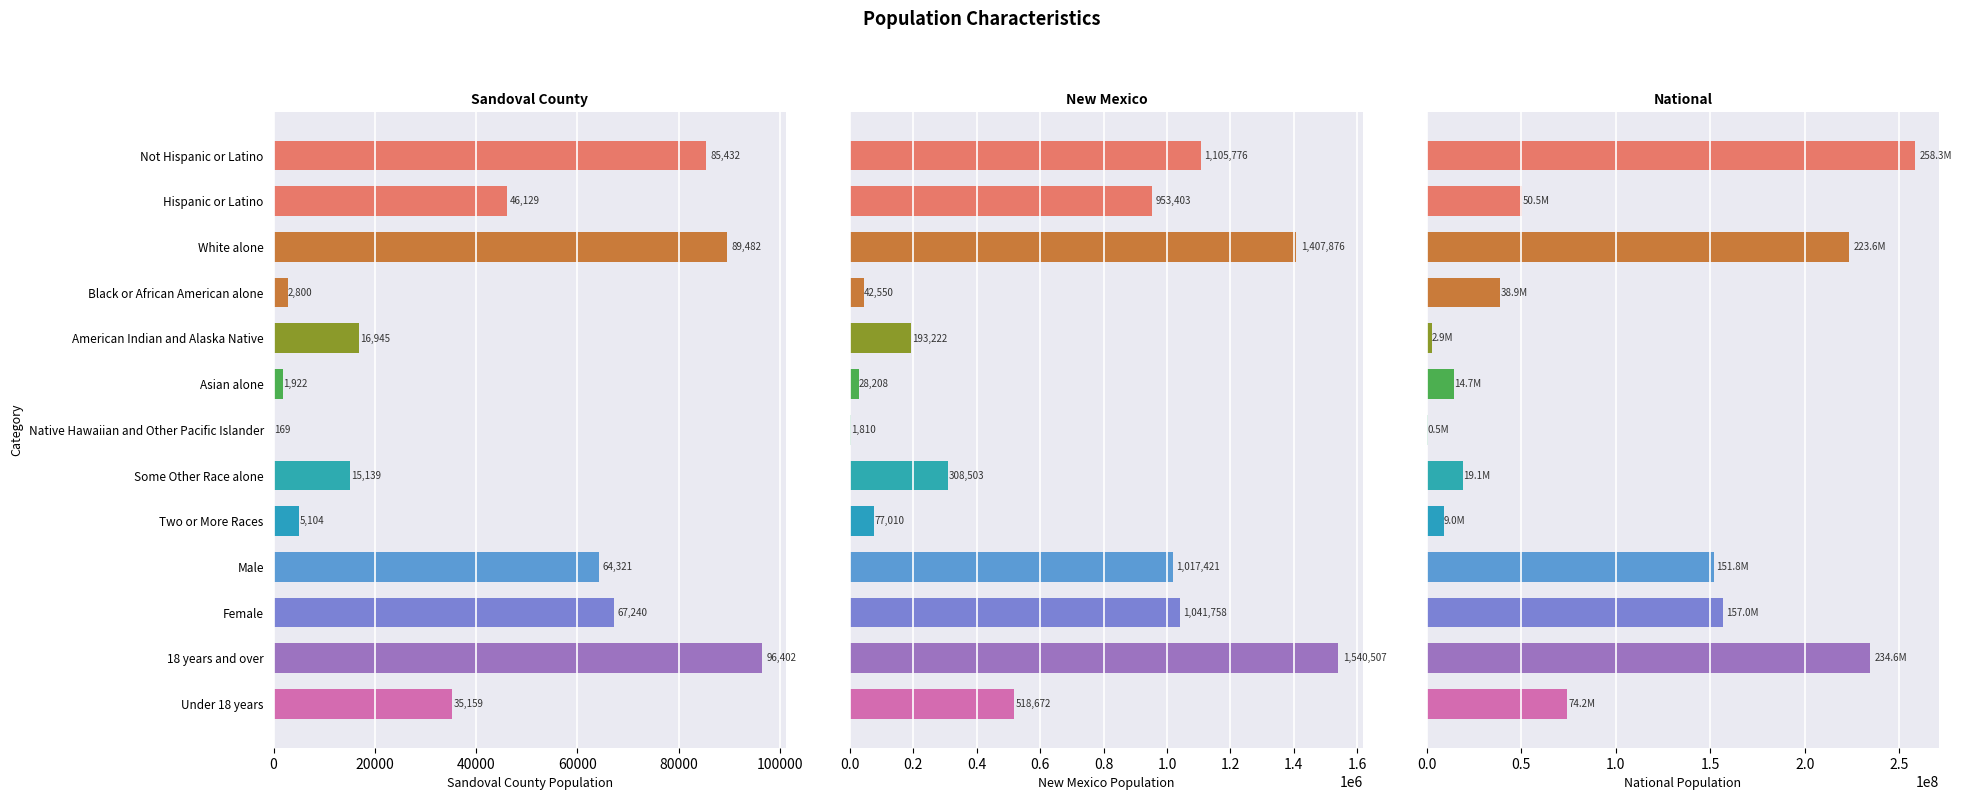

What is the difference between the maximum and second lowest values in the National series?

255335696